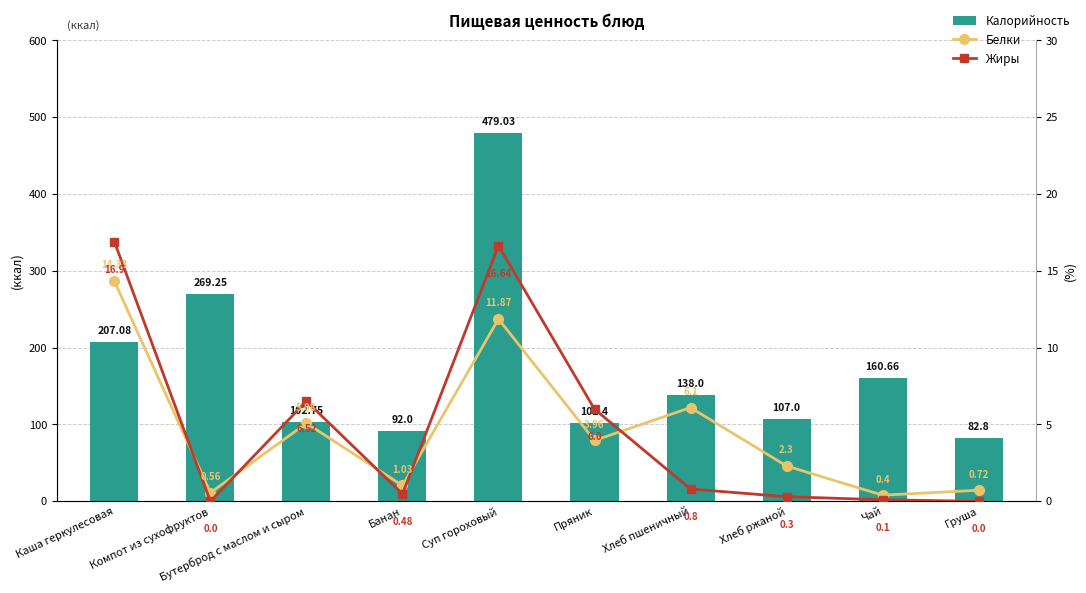

Where is Жиры nearest to the value 8?

Бутерброд с маслом и сыром